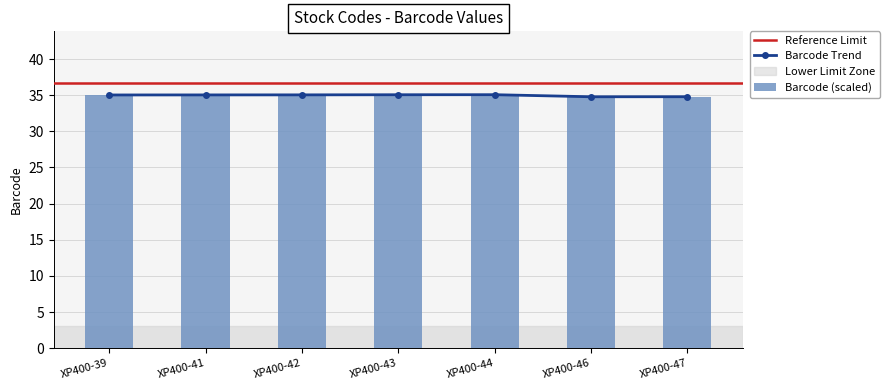

True or false: the data shows 7.0 at XP400-47.

False